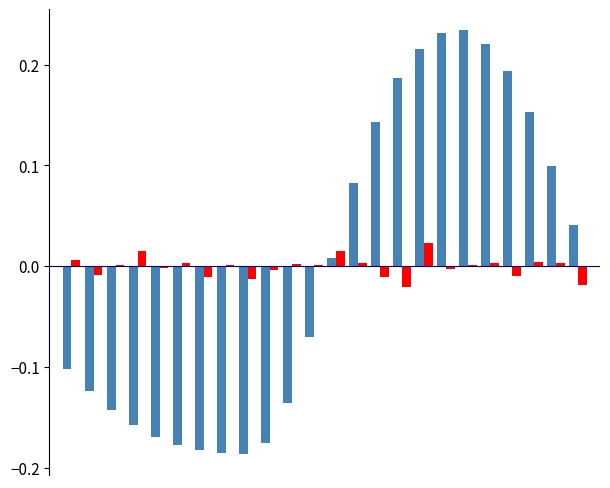

What is the maximum value shown in the chart?

0.2